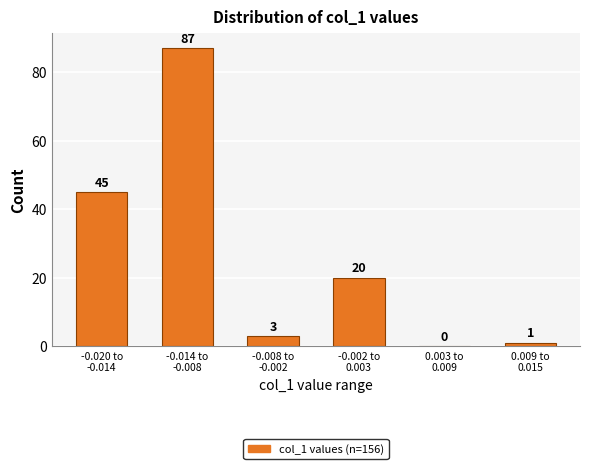

What is the sum of all values?

156